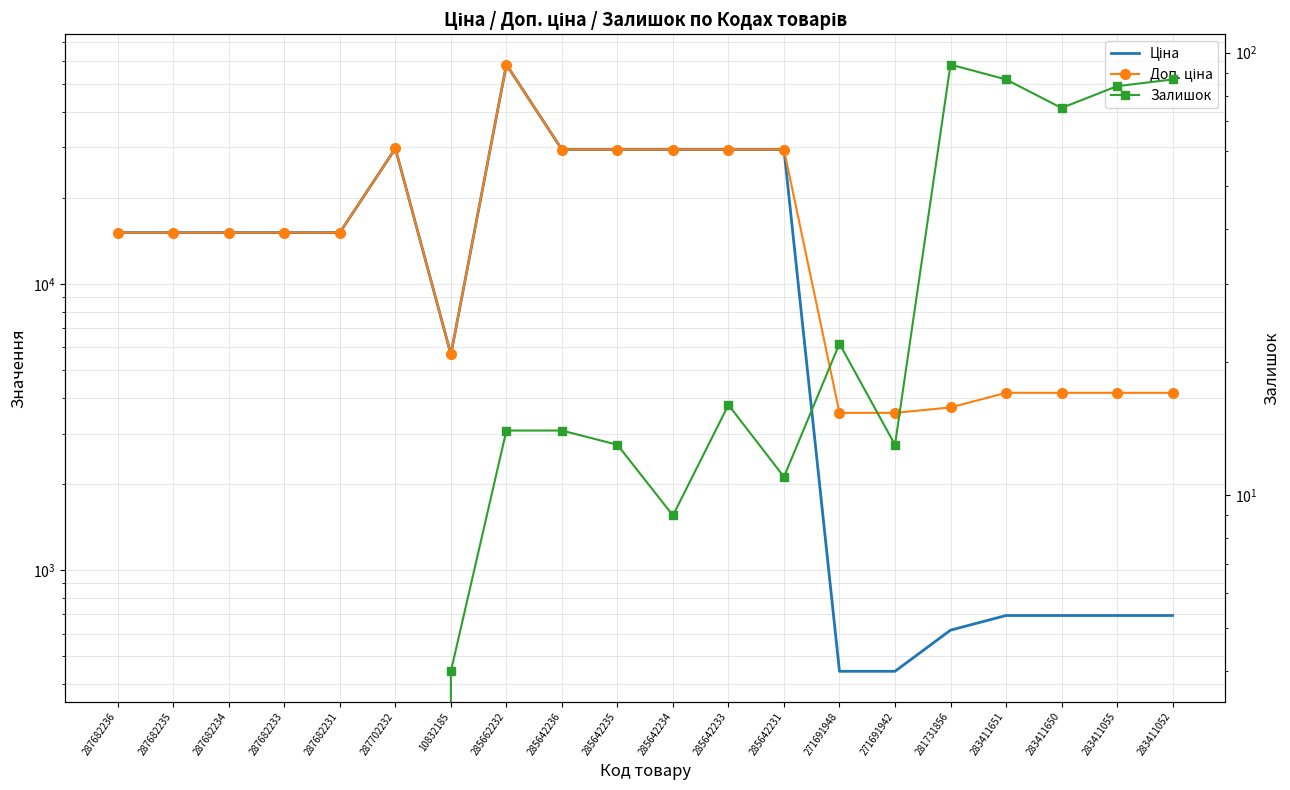

Between 285642236 and 285662232, which is larger?

285662232